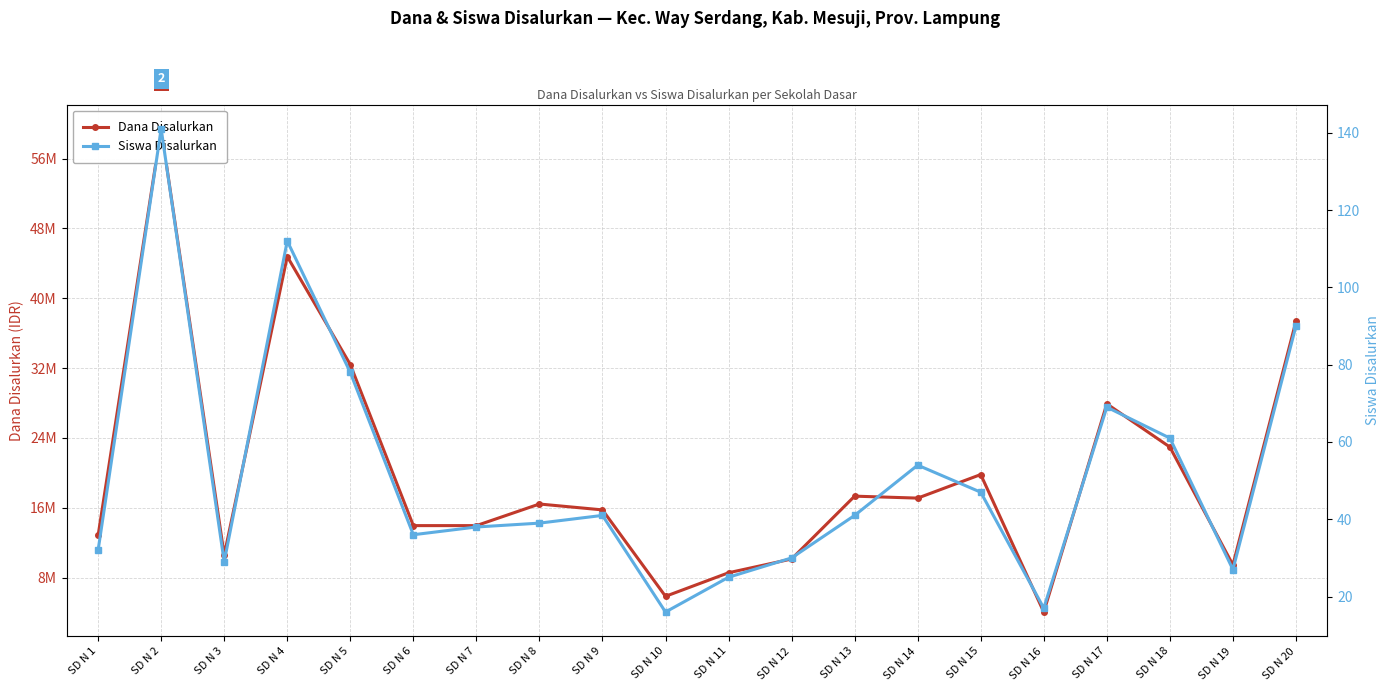

Which series has the largest total across all categories?

Dana Disalurkan